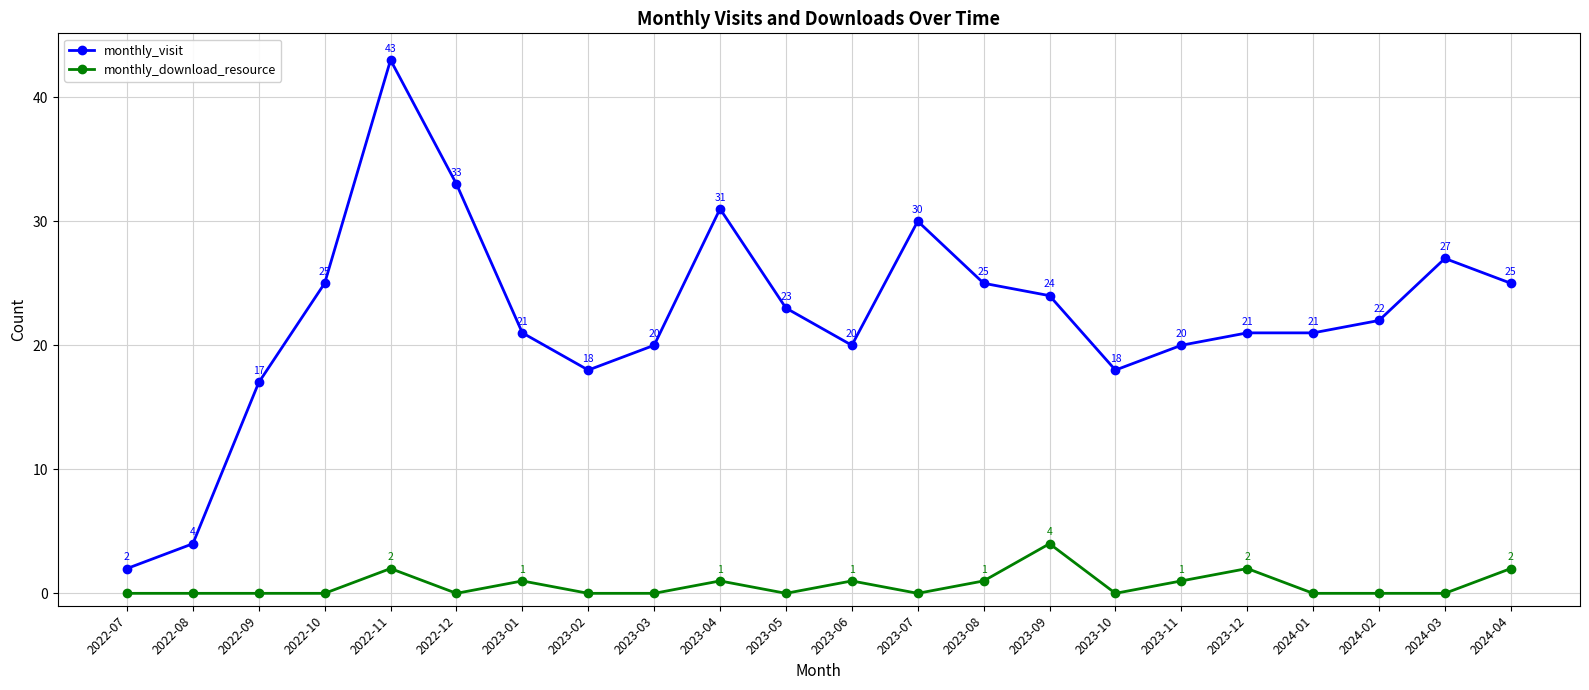

Does the chart have visible grid lines?

Yes